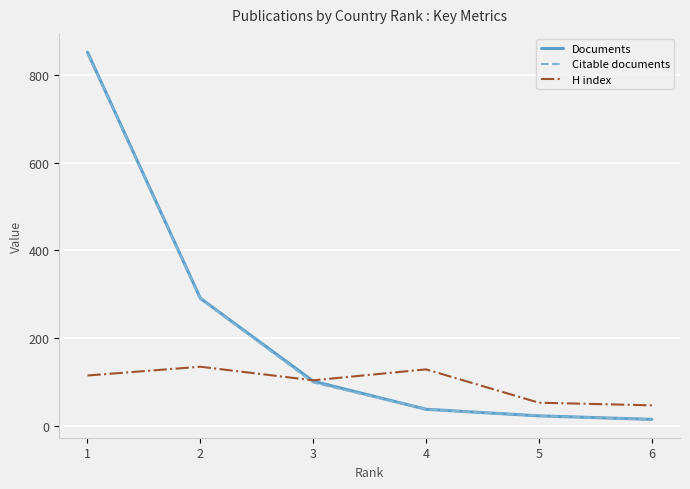

The value of Citable documents at 2 is 290. True or false?

True